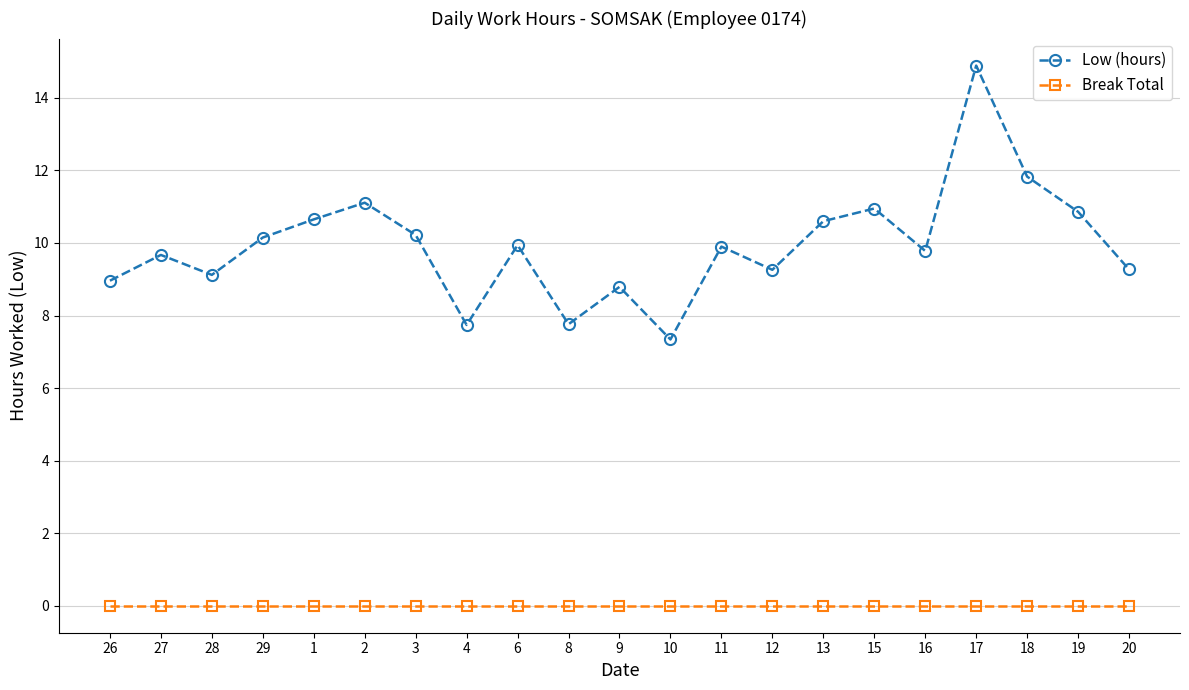

Which series has the largest range (max minus min)?

Low (hours)